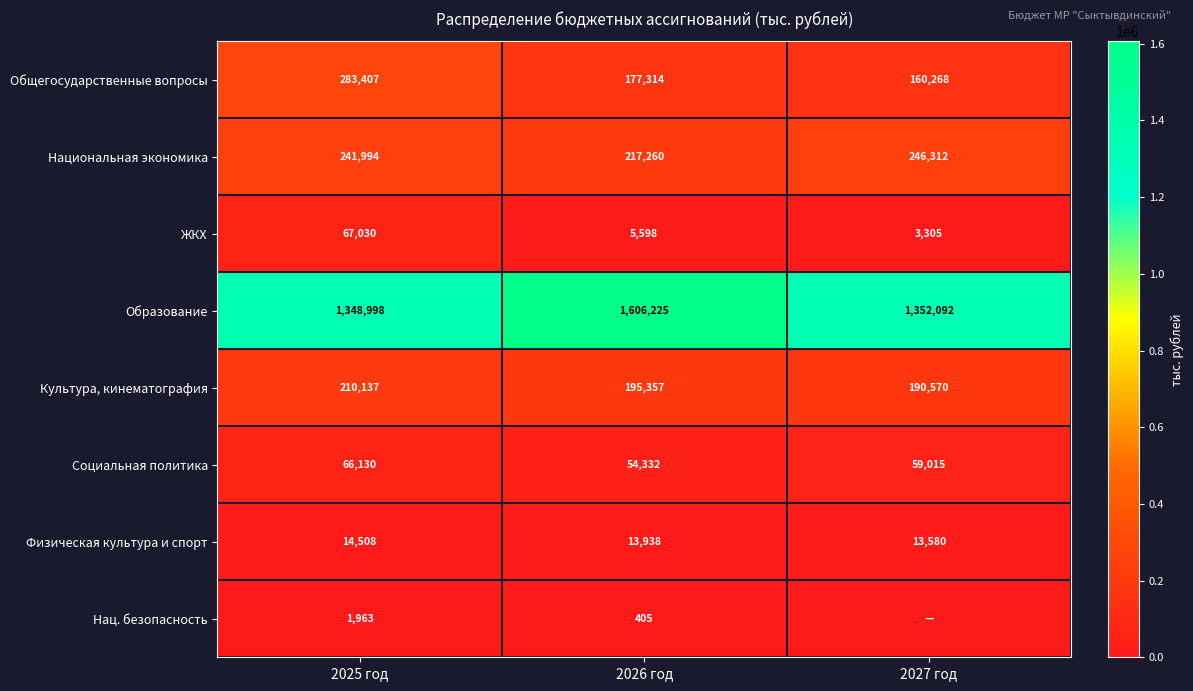

Between 2025 год and 2027 год, which is larger?

2025 год